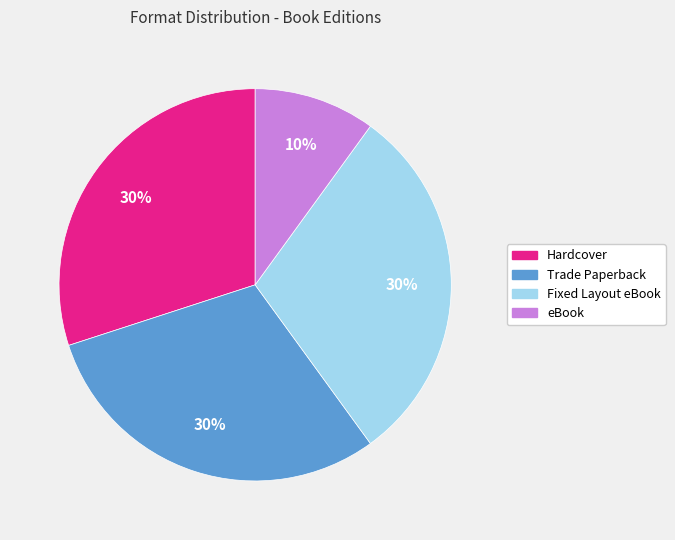

To the nearest percent, what is the combined percentage of Fixed Layout eBook and Trade Paperback?

60%